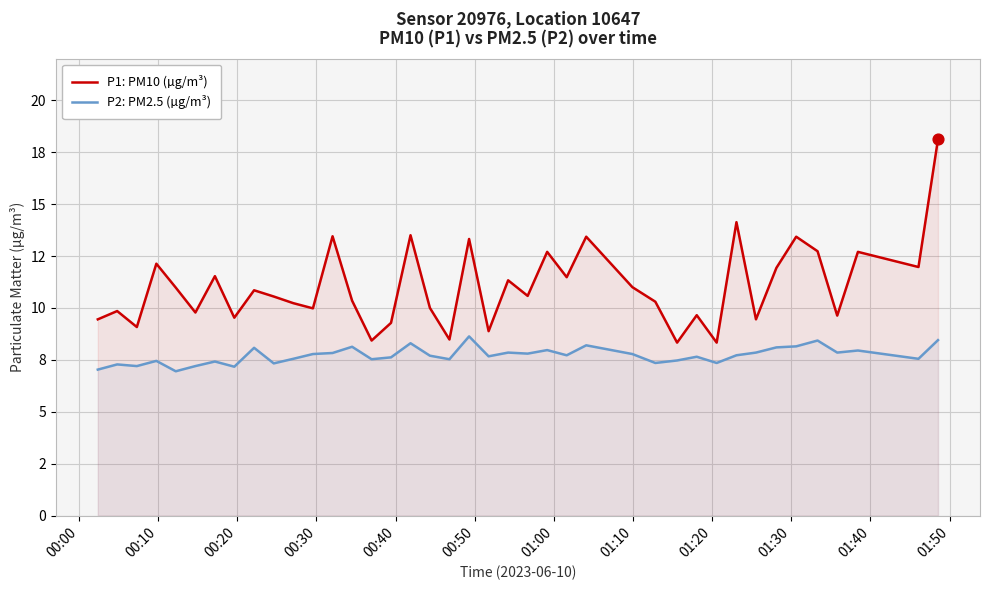

Is the value of P1: PM10 (µg/m³) at 37 greater than the value of P2: PM2.5 (µg/m³) at 31?

Yes